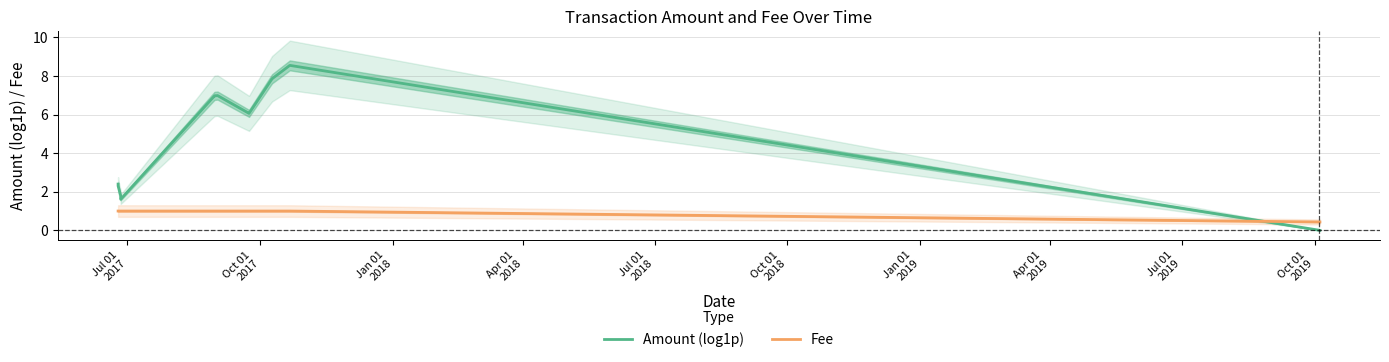

Which series ends up on top after the final intersection of Amount (log1p) and Fee?

Fee